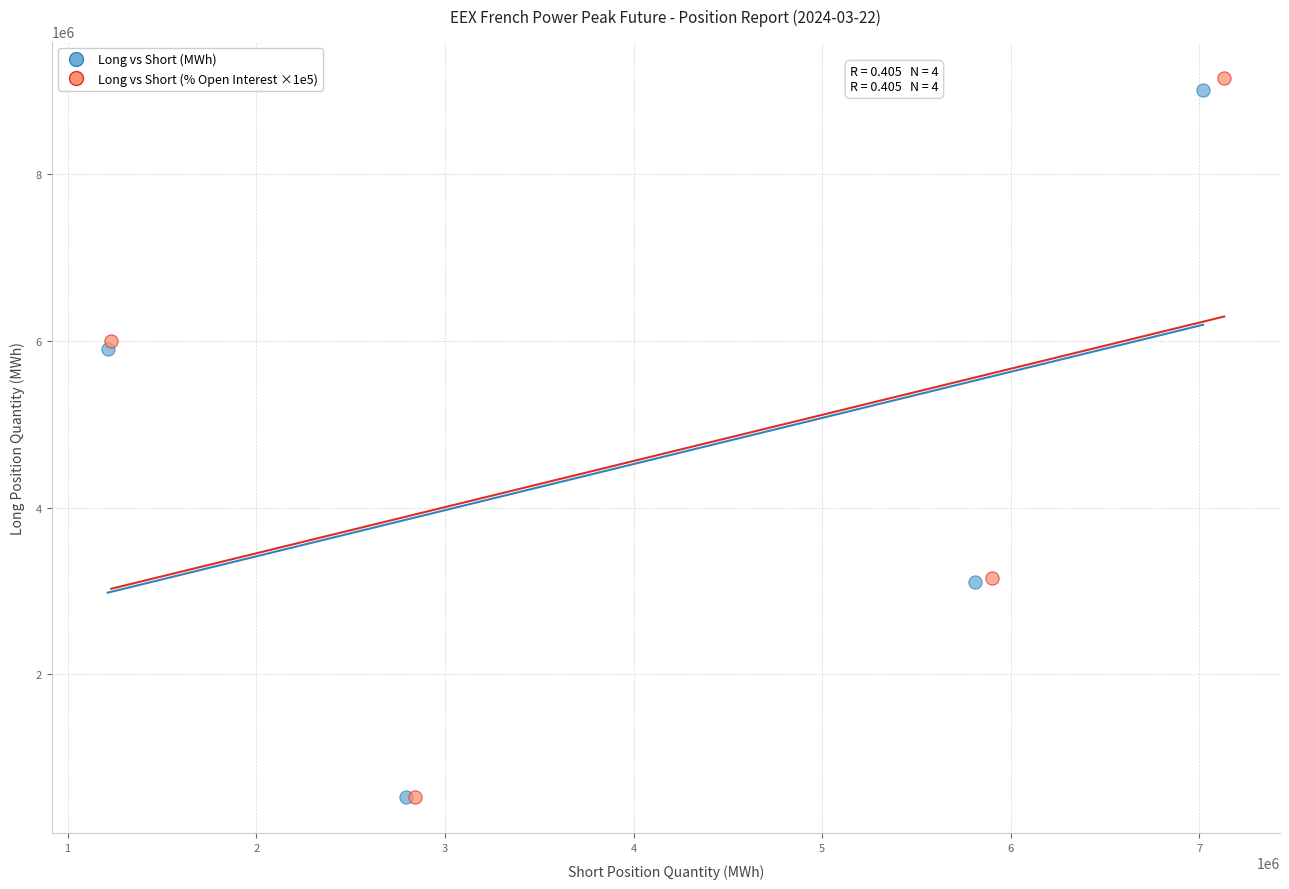

Which series contains the highest Y value?

Long vs Short (% Open Interest ×1e5)